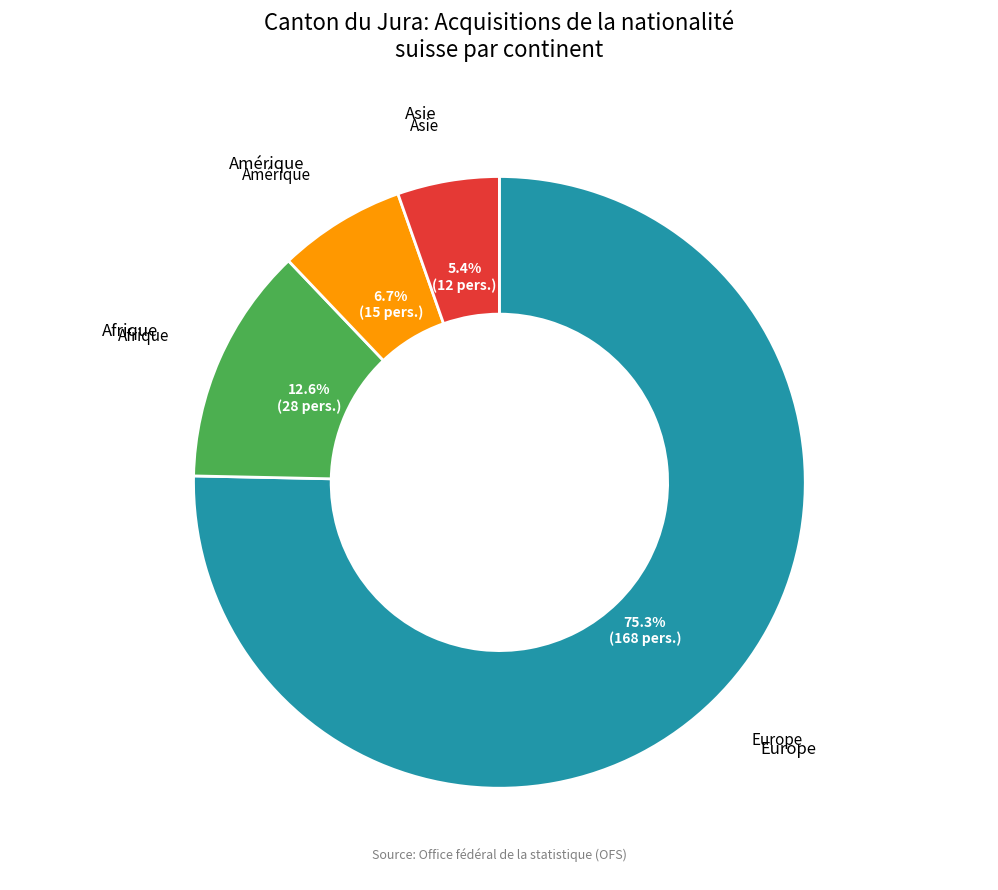

Is there any slice that represents more than half of the pie?

Yes